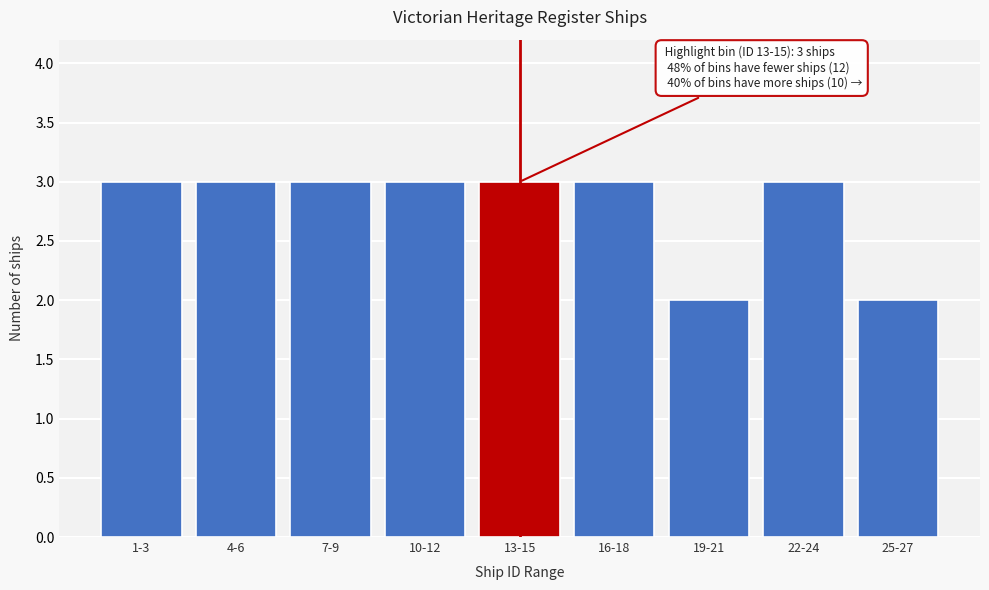

Reading left to right, transcribe all the data shown in this chart.

3	3	3	3	3	3	2	3	2